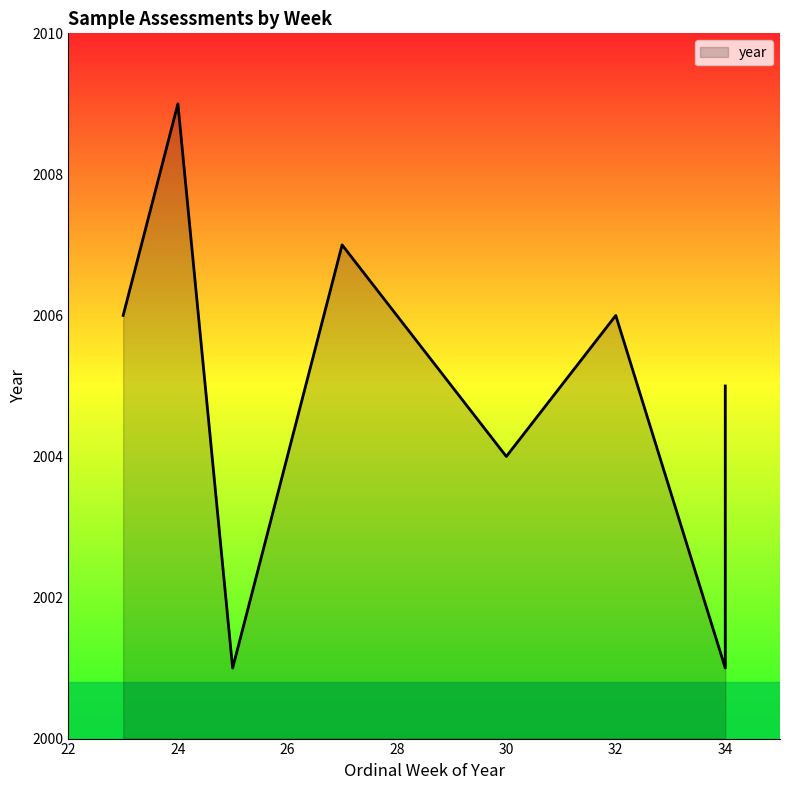

Between 34 and 23, which is larger?

23